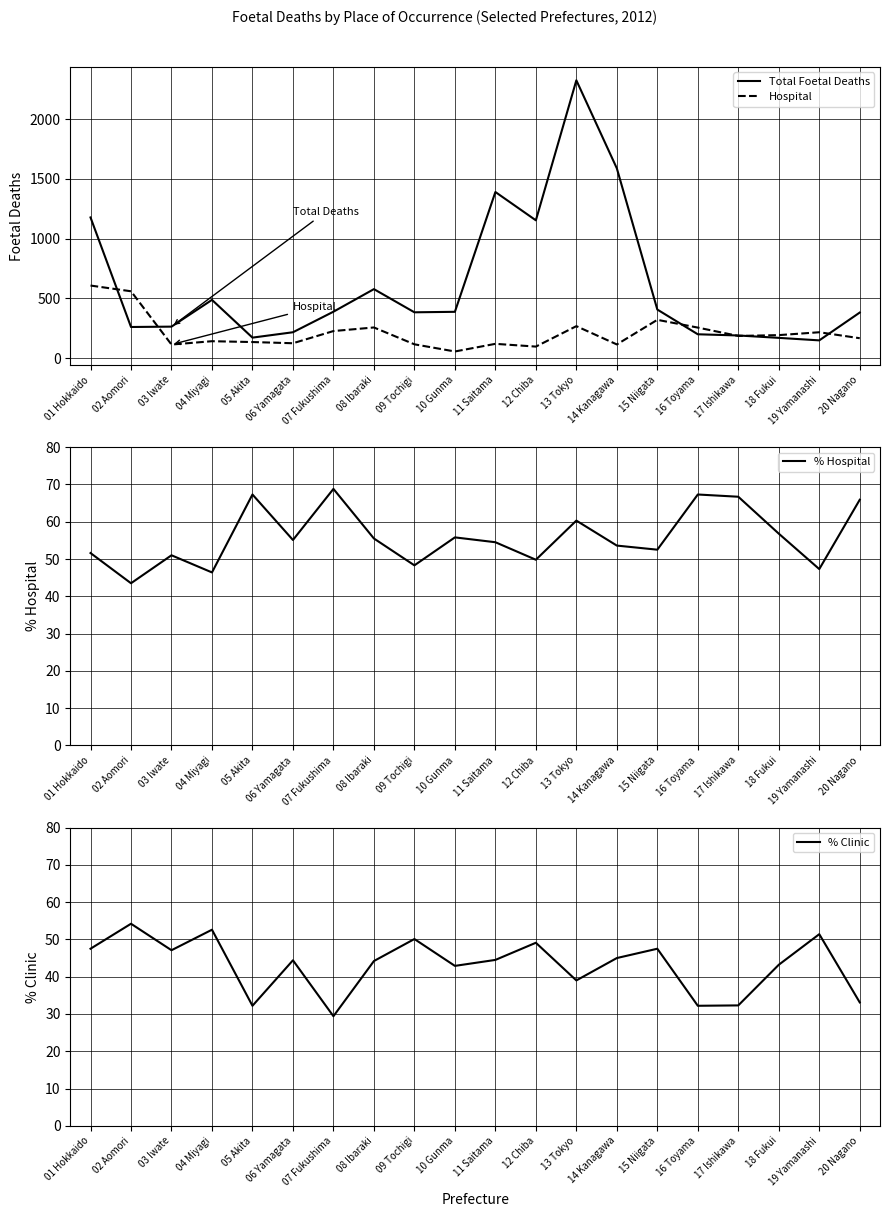

Reading left to right, list all the values displayed in this chart.

Total Foetal Deaths: 1177.0	260.0	263.0	487.0	171.0	216.0	388.0	577.0	383.0	387.0	1390.0	1153.0	2325.0	1588.0	406.0	199.0	189.0	169.0	148.0	381.0
Hospital: 607.0	559.0	113.0	141.0	134.0	124.0	226.0	256.0	115.0	55.0	119.0	96.0	267.0	114.0	320.0	255.0	185.0	192.0	216.0	166.0
% Hospital: 51.6	43.5	51.0	46.4	67.3	55.1	68.8	55.5	48.3	55.8	54.5	49.8	60.3	53.6	52.5	67.3	66.7	56.8	47.3	65.9
% Clinic: 47.5	54.2	47.1	52.6	32.2	44.4	29.4	44.2	50.1	42.9	44.5	49.1	39.0	45.0	47.5	32.2	32.3	43.2	51.4	33.1